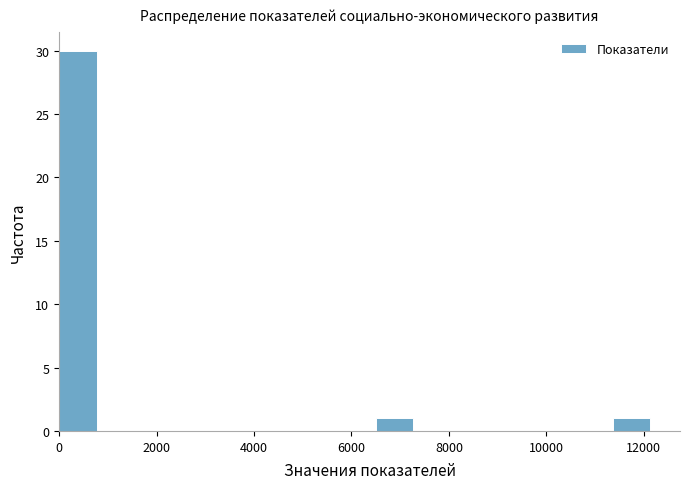

How tall is the bar that spans 6400 to 7400 on the x-axis? Neither the bar edges nor the heights are printed on the chart, so give them approximately, as read against the axes.

1